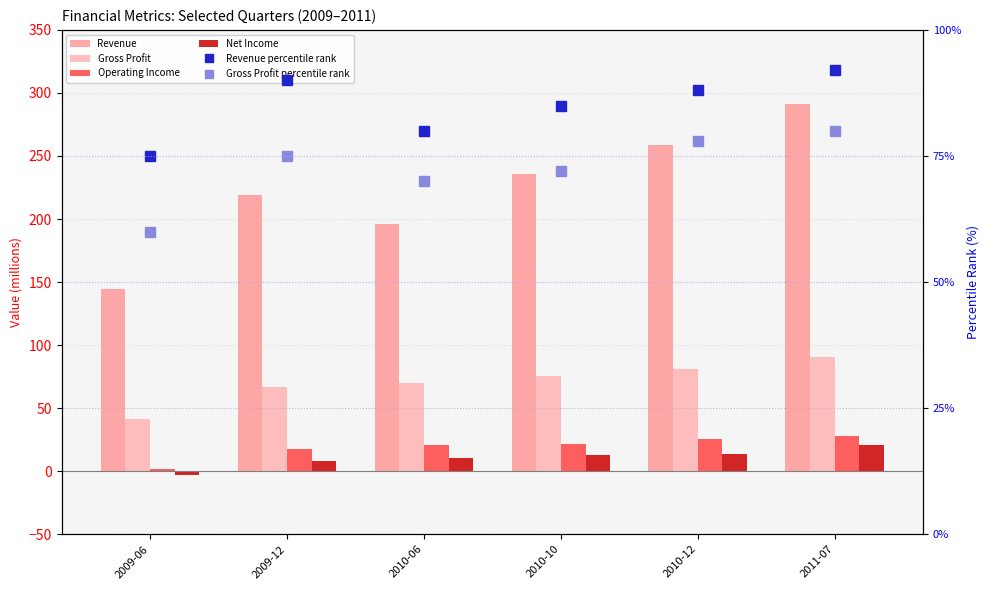

At which category is the sum across all series the highest?

2011-07